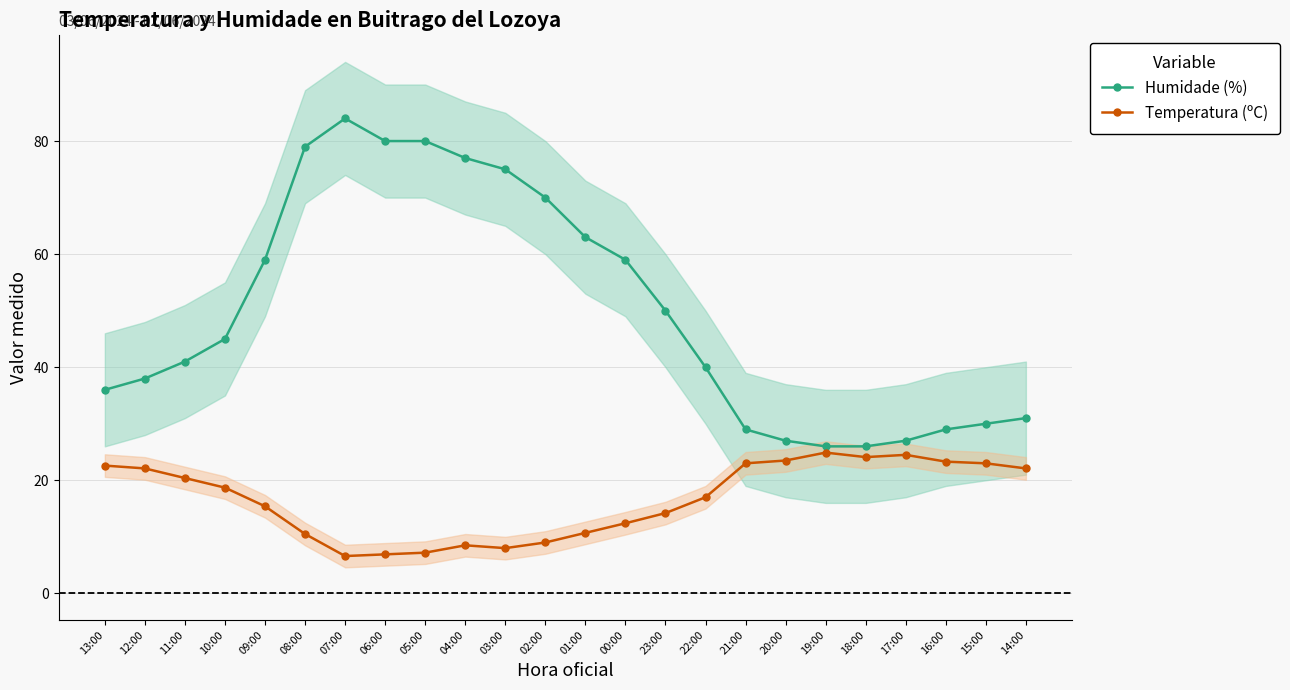

True or false: Humidade (%) and Temperatura (ºC) cross at least once.

False